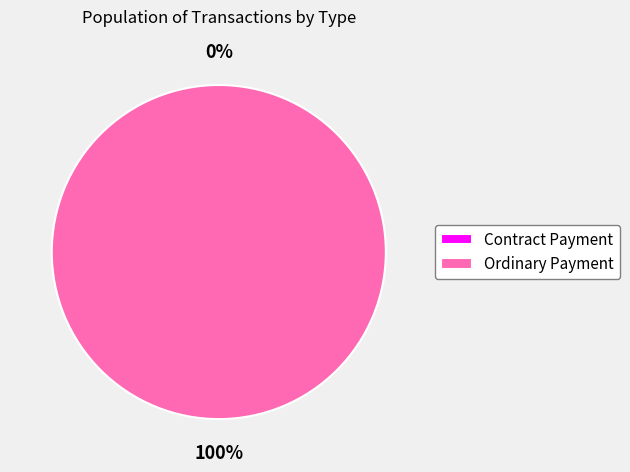

Does Contract Payment account for over 50% of the chart?

No